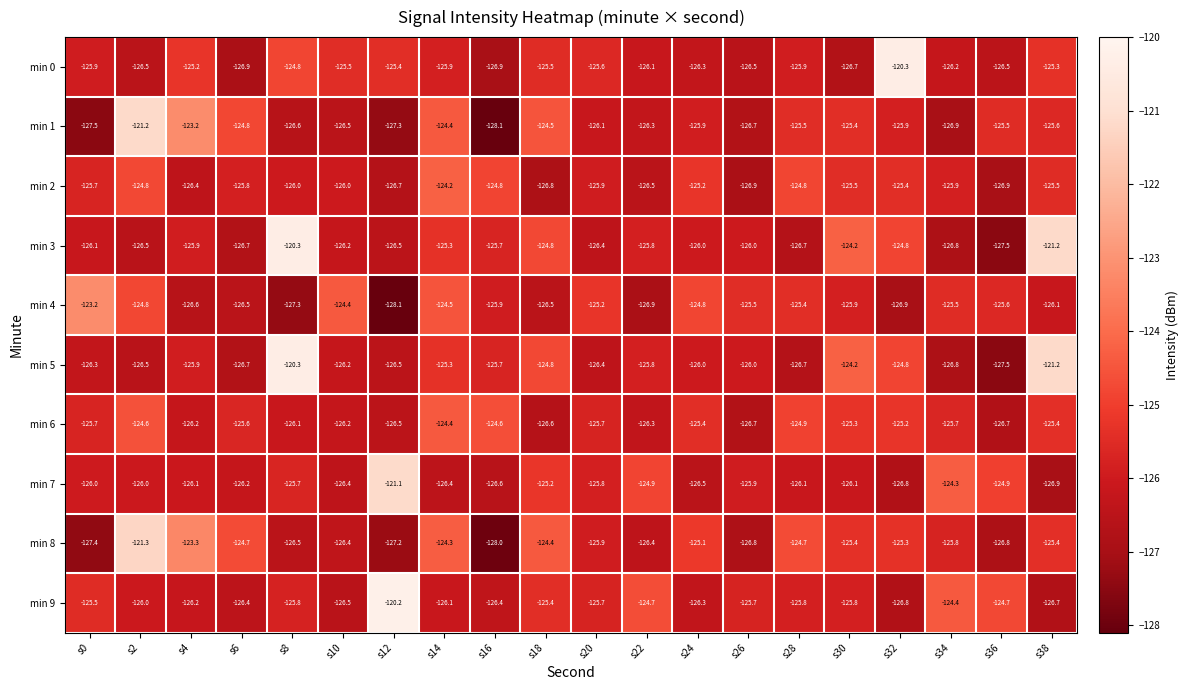

Which category has the highest value in the min 2 series?

s14